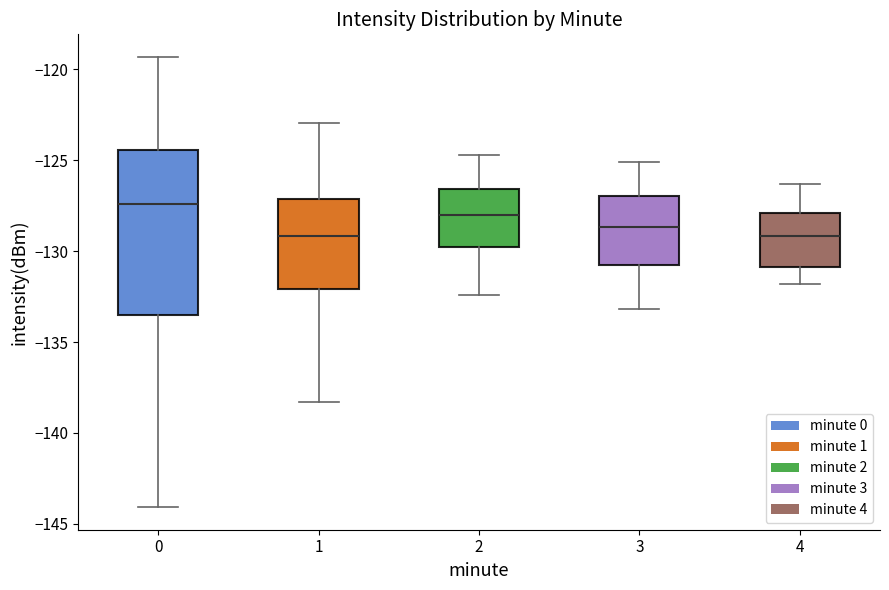

Where does the lower whisker of the box at x = 0 end on the y-axis? The values are not printed on the chart, so give them approximately, as read against the axis.

-144.0